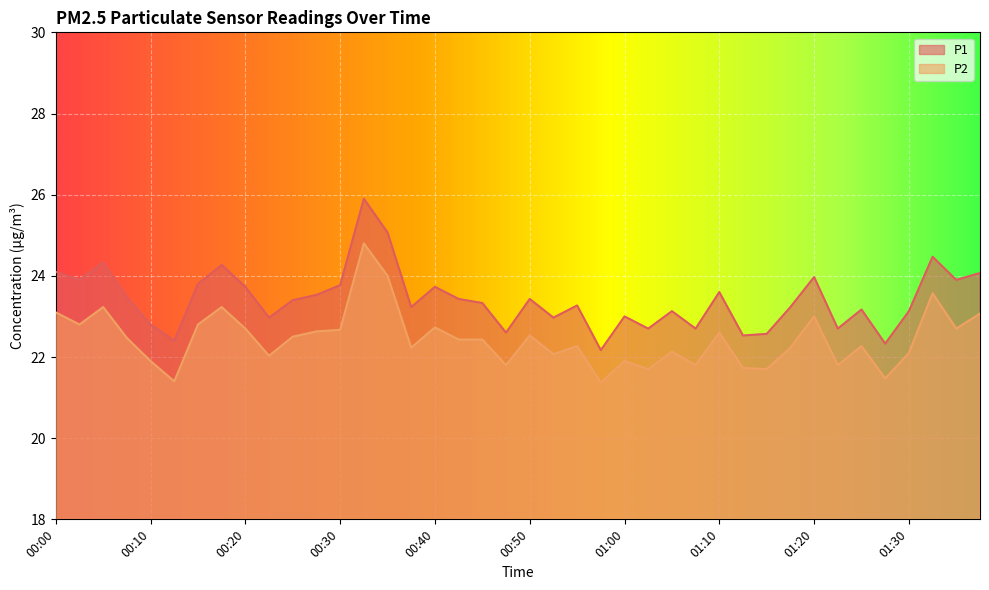

Between 00:10 and 01:03, which series saw the biggest shift?

P2